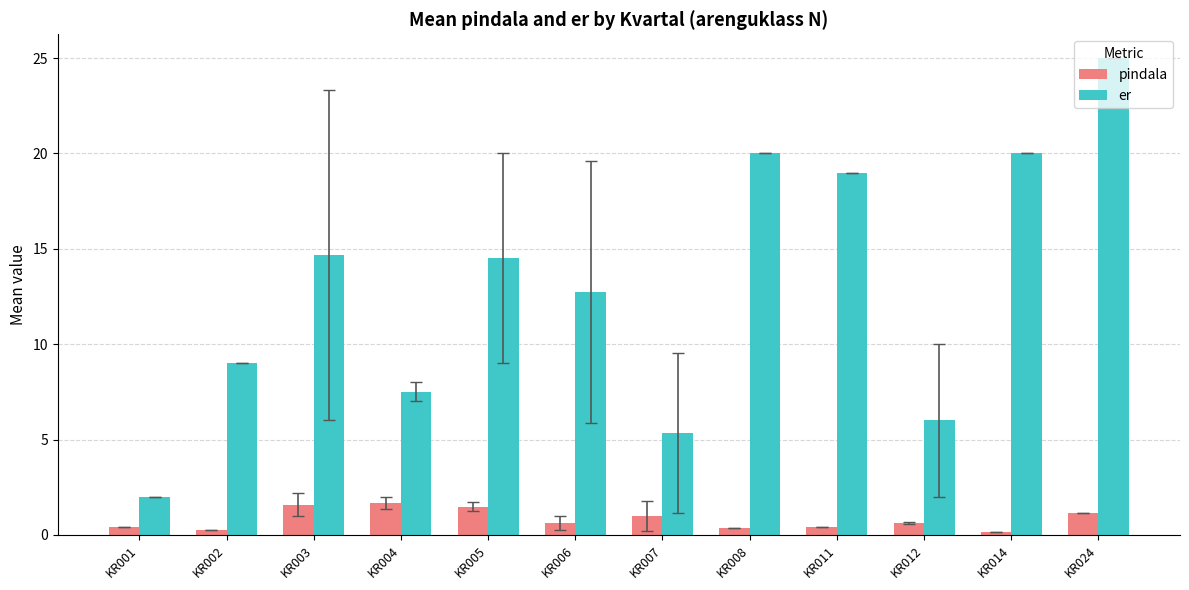

What is the maximum value shown in the chart?

25.0